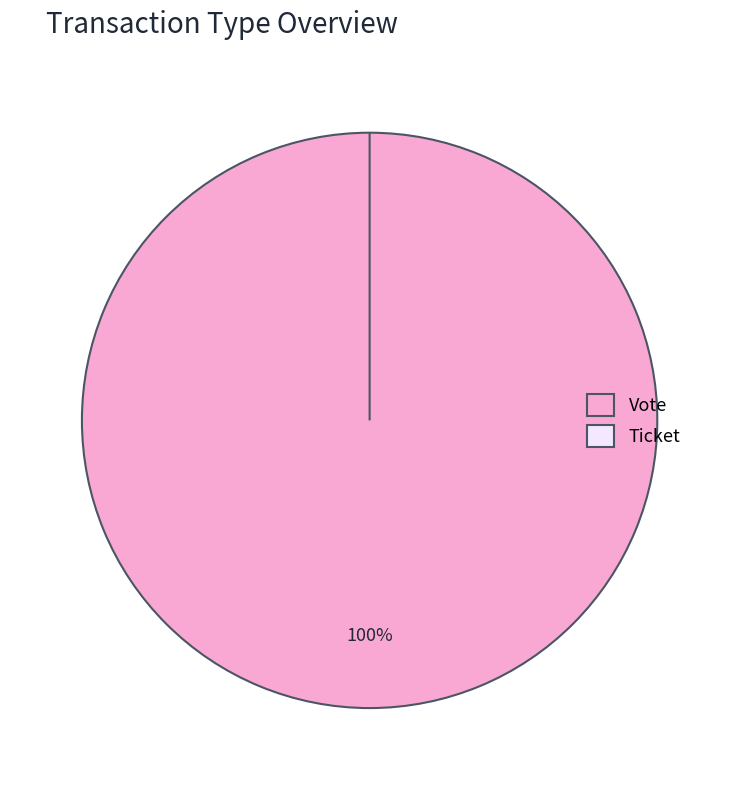

Rank the categories by value from highest to lowest.

Vote, Ticket